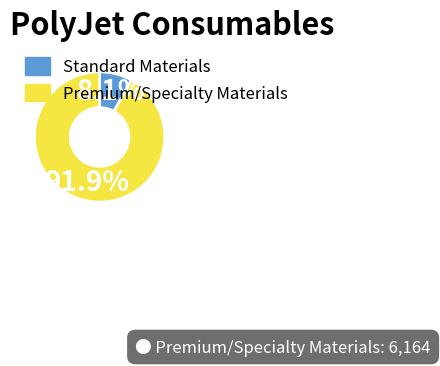

What is the largest slice in the pie chart?

Premium/Specialty Materials